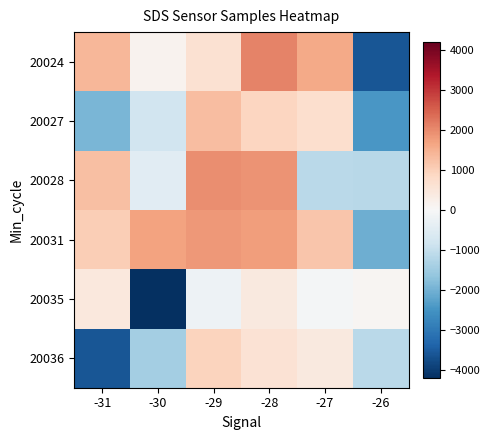

Which category has the lowest value across all series?

-30